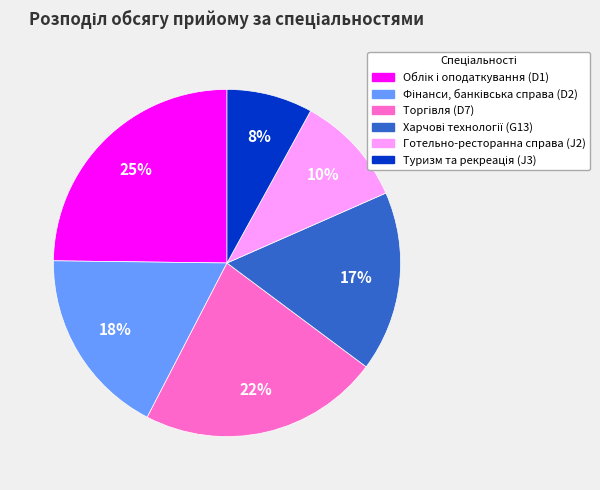

True or false: Готельно-ресторанна справа (J2) accounts for 23% of the total.

False